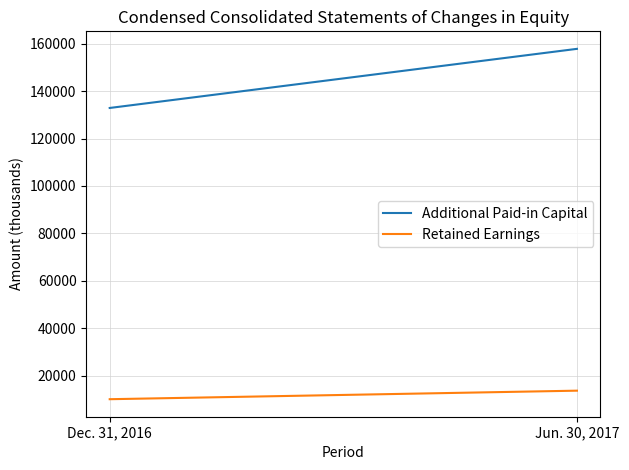

What is the difference between the maximum and minimum values in the Retained Earnings series?

3600